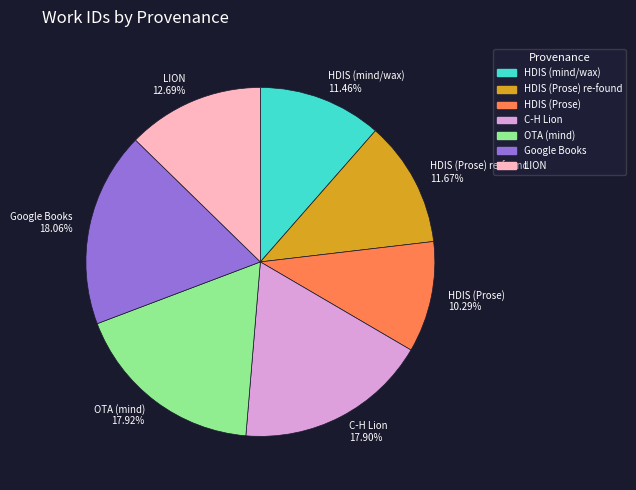

Do HDIS (mind/wax) 11.46% and HDIS (Prose) re-found 11.67% together represent more than half of the pie?

No